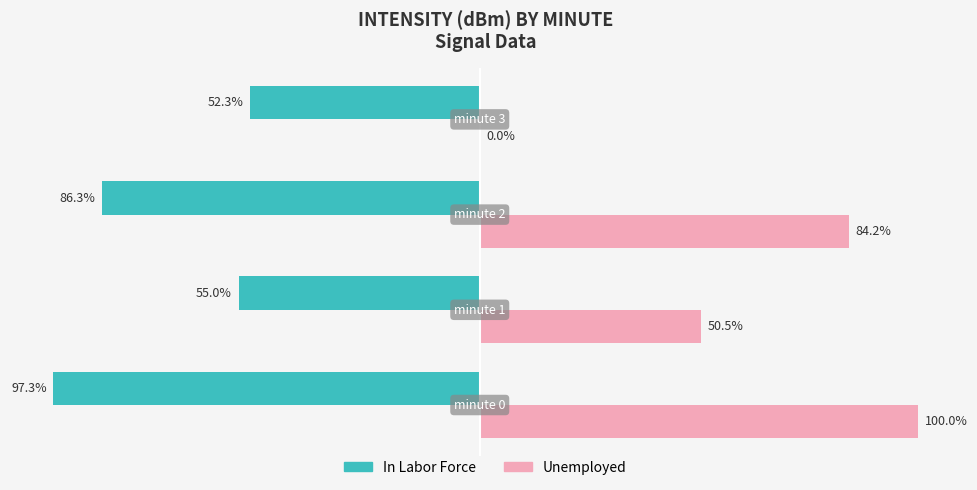

Which series has the largest total across all categories?

Unemployed